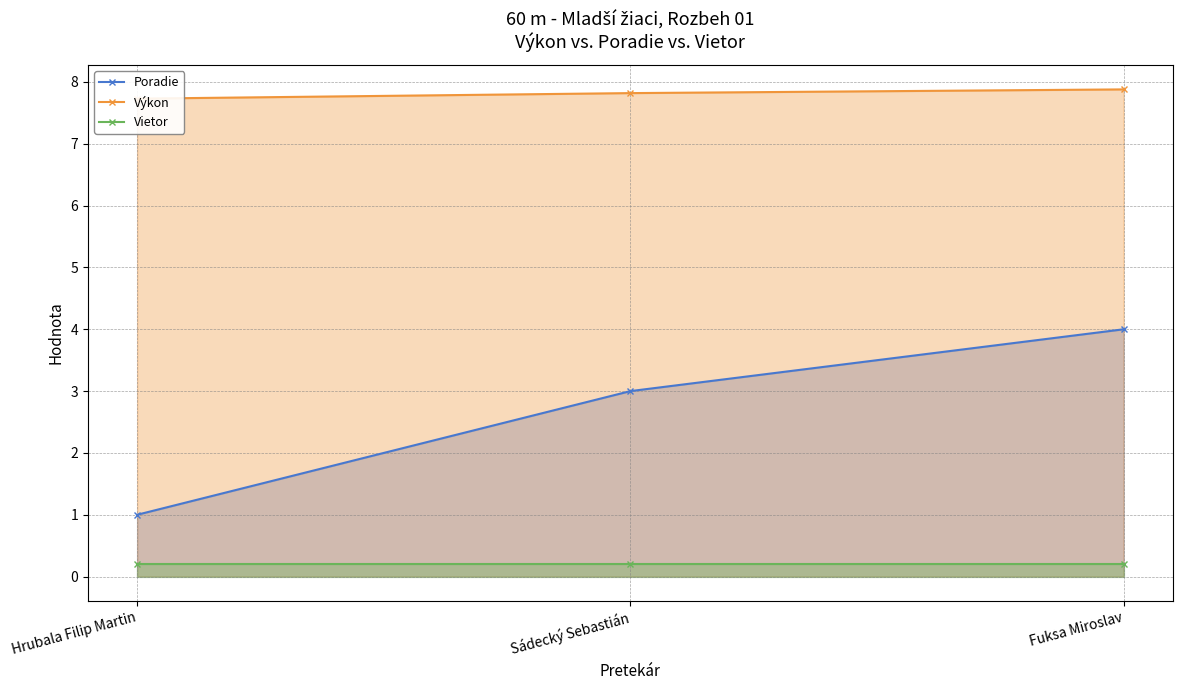

The Vietor series shows 0.1 at Fuksa Miroslav. True or false?

False